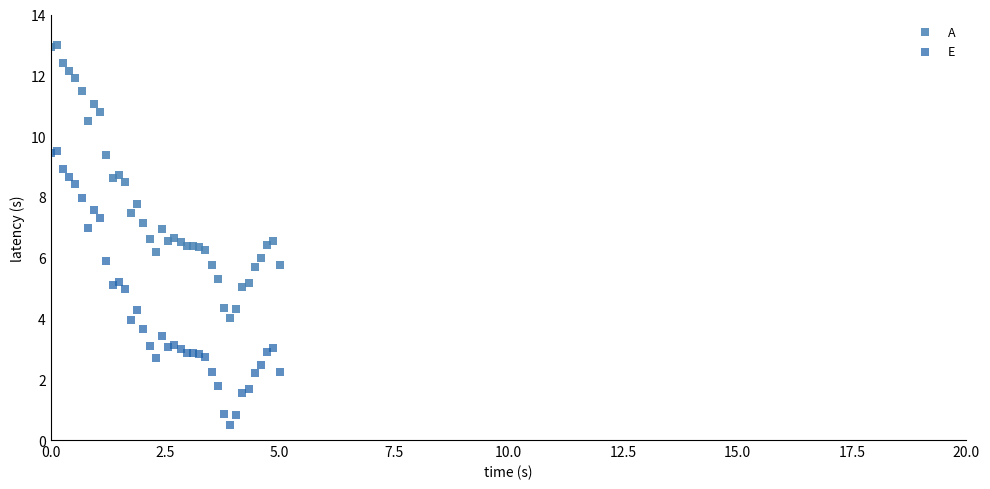

Which series reaches the minimum Y coordinate?

E